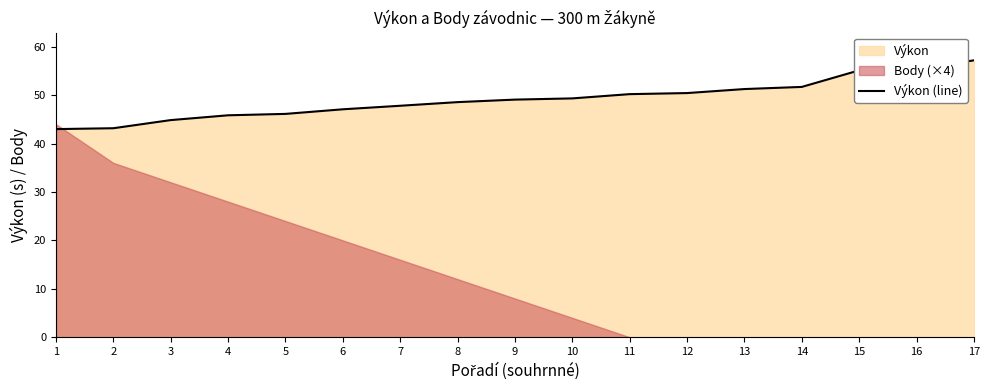

Rank the categories by value from lowest to highest.

1, 2, 3, 4, 5, 6, 7, 8, 9, 10, 11, 12, 13, 14, 15, 16, 17